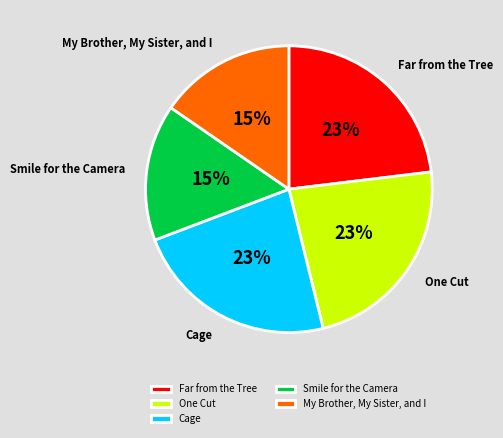

How many slices are in this pie chart?

5